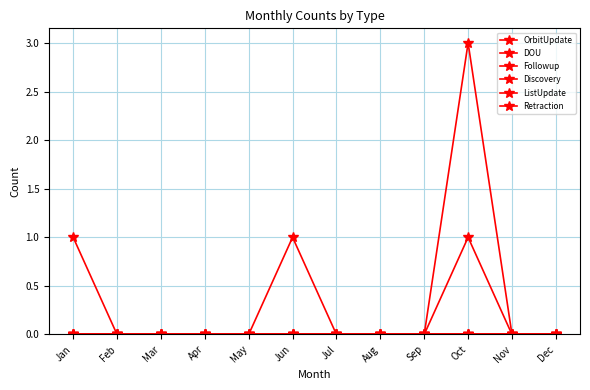

Is the value of Followup at Feb greater than the value of Discovery at Jan?

No